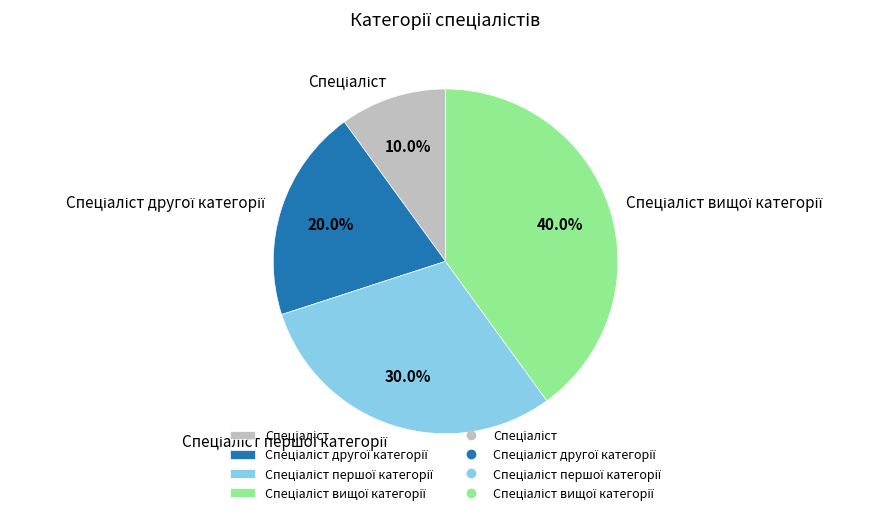

Does any single category account for the majority?

No